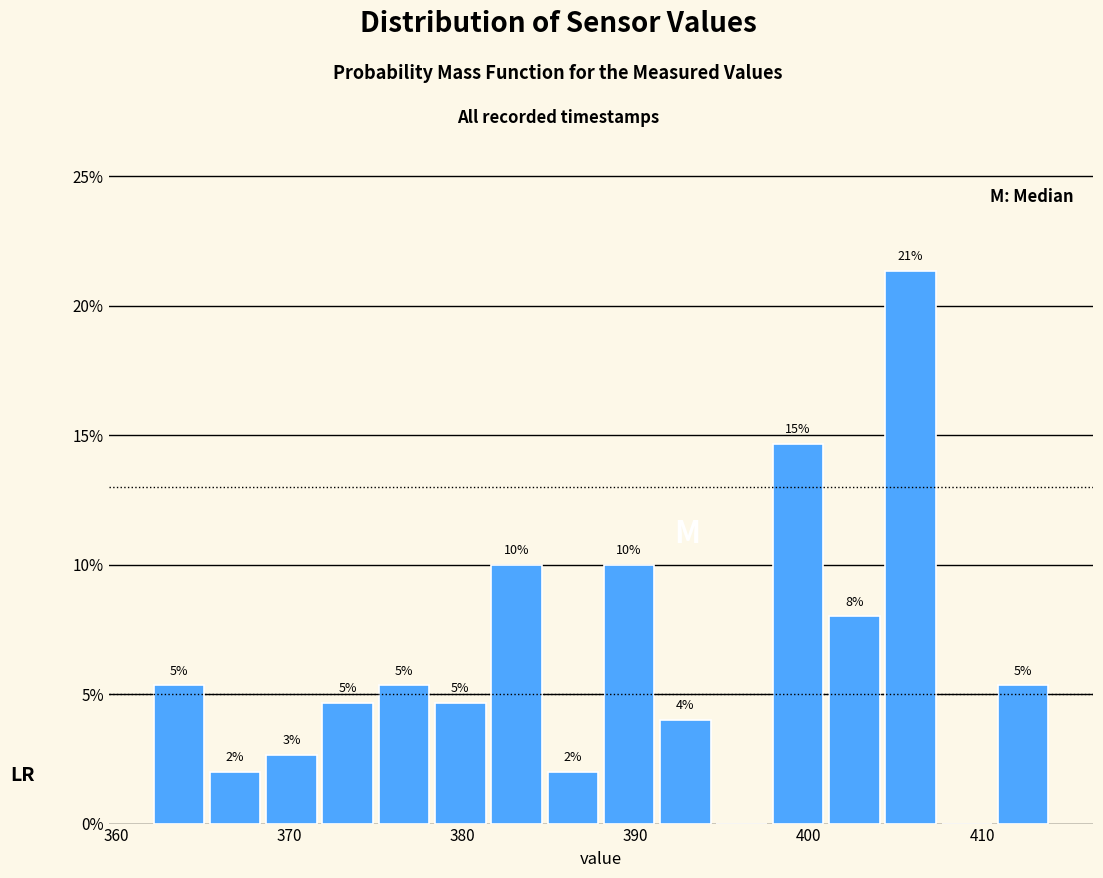

Read against the x-axis, roughly where is the centre of the tallest bar?

406